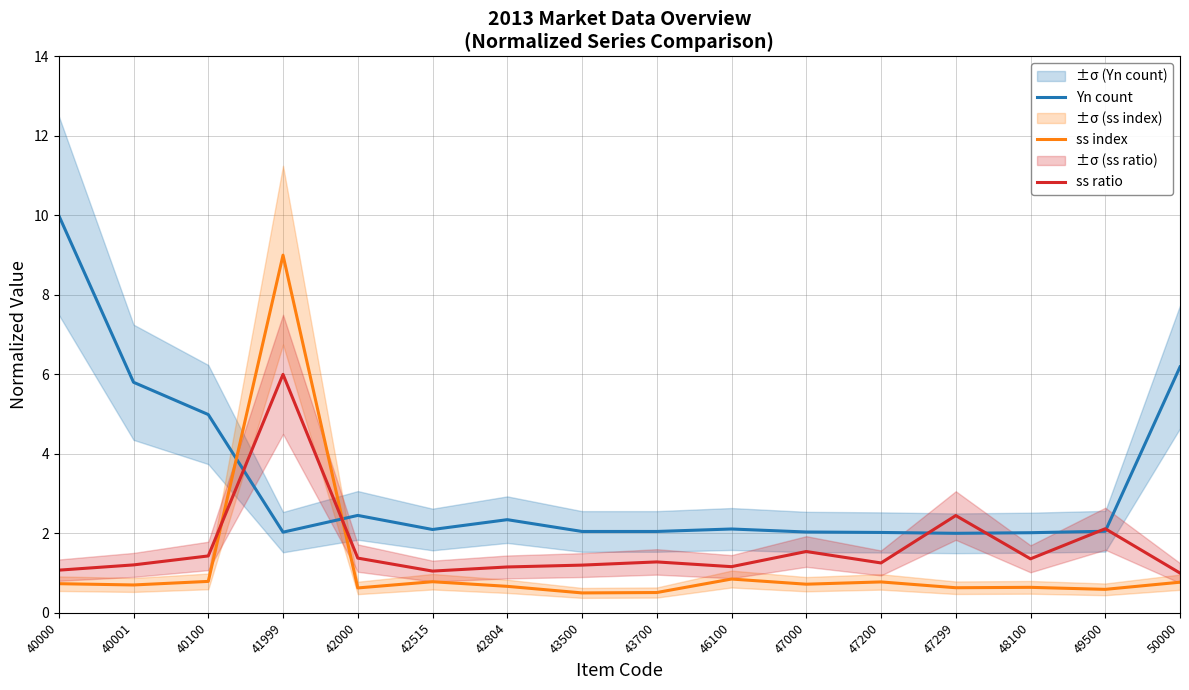

Between 42000 and 40001, which is larger?

40001